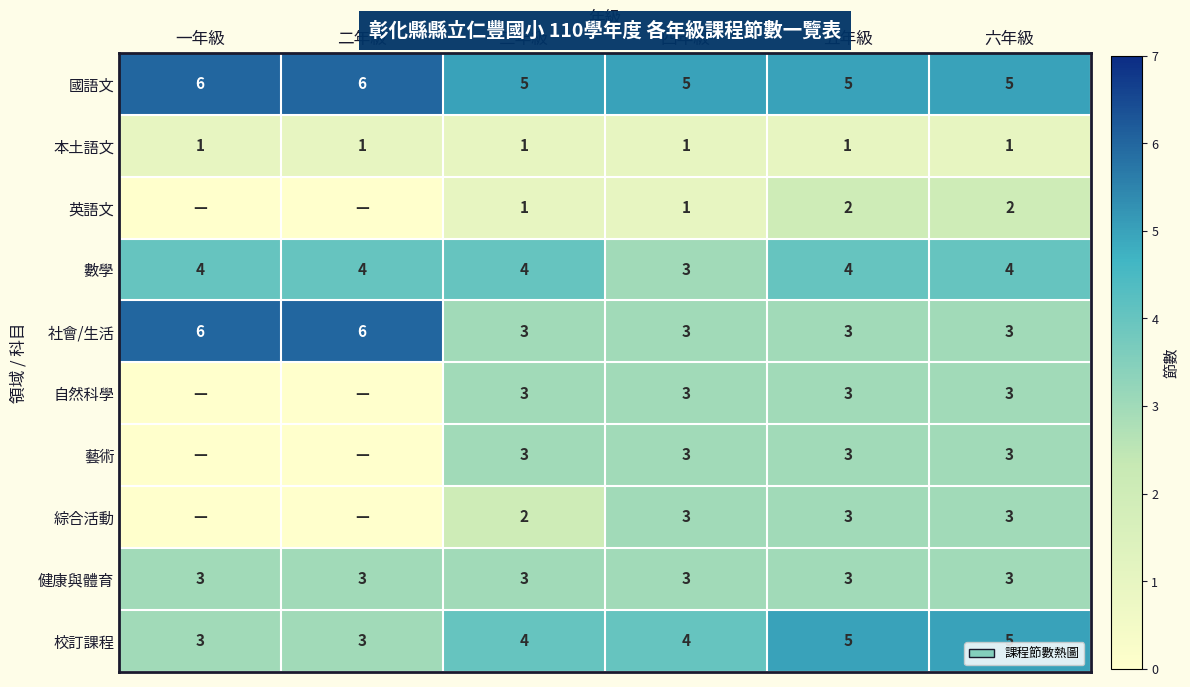

What is the total value across all series at 五年級?

32